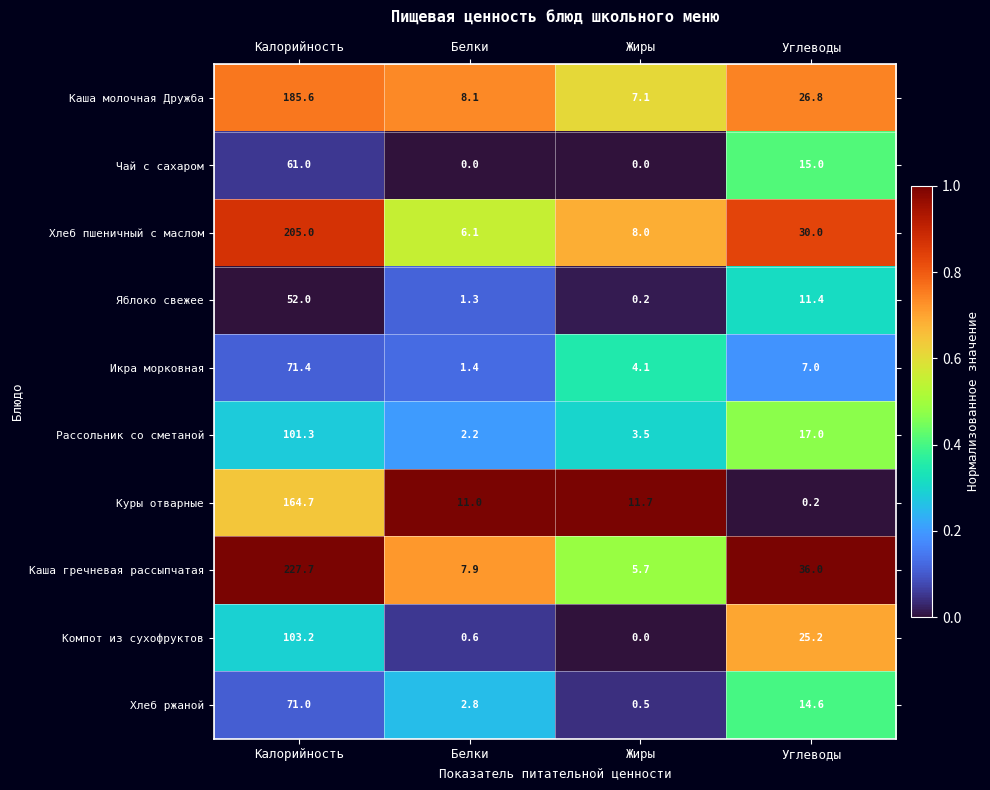

Which series has the largest range (max minus min)?

Каша гречневая рассыпчатая